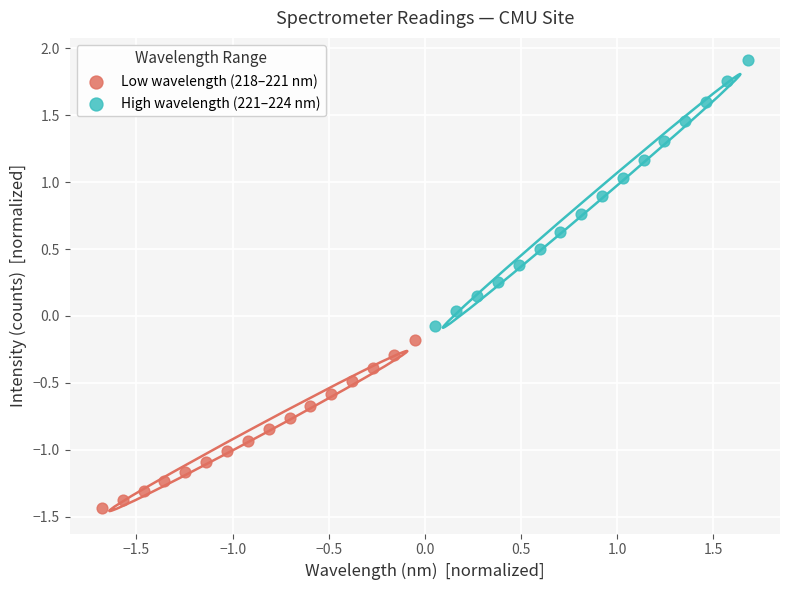

Which series contains the highest Y value?

High wavelength (221–224 nm)